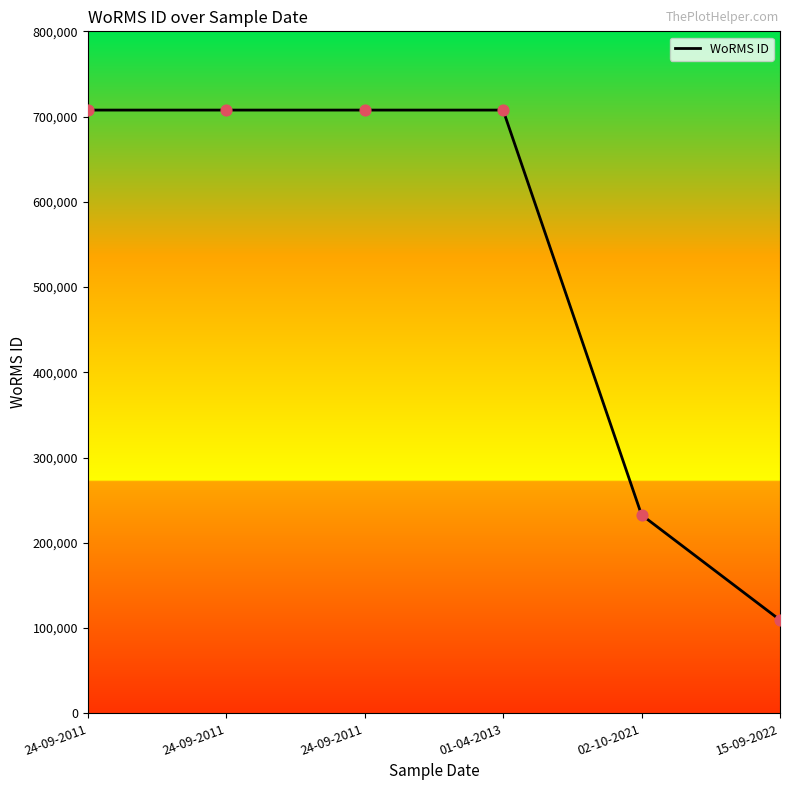

What is the change in value from 24-09-2011 to 02-10-2021?

-474845